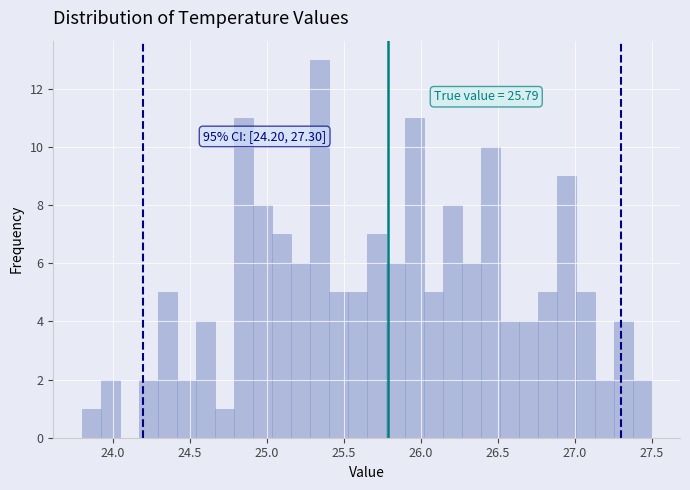

Around what value on the x-axis is the tallest bar? Give the approximate position of its centre, as read against the axis.

25.35